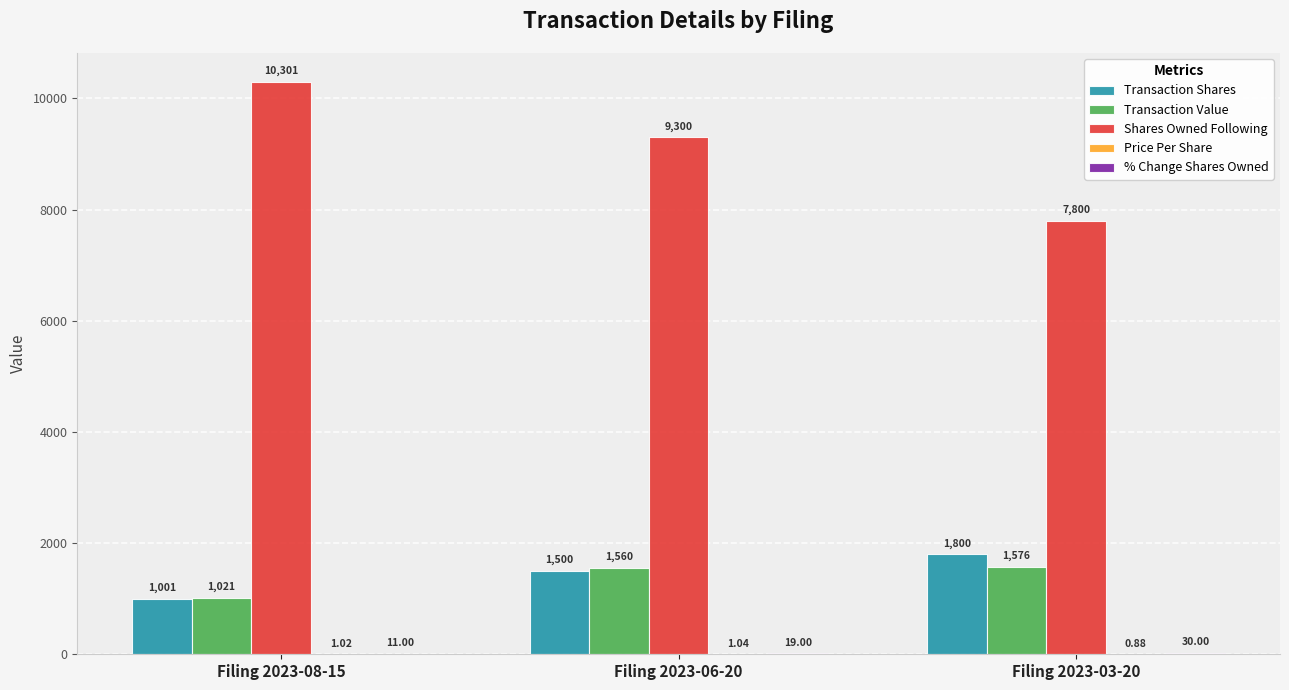

Where does the Shares Owned Following series first go above 9300?

Filing 2023-08-15